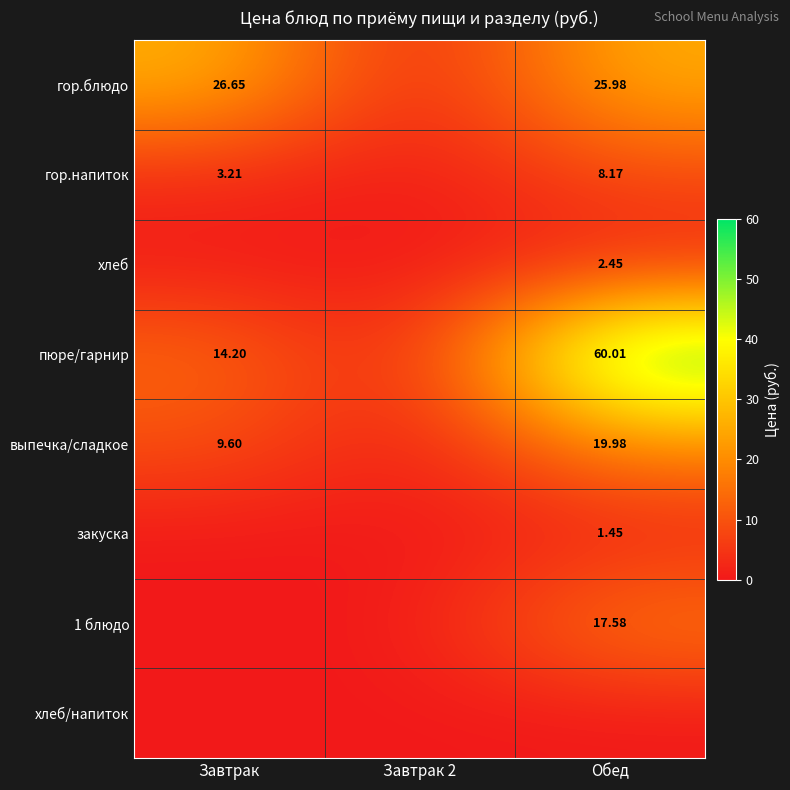

At which category is the sum across all series the highest?

Обед